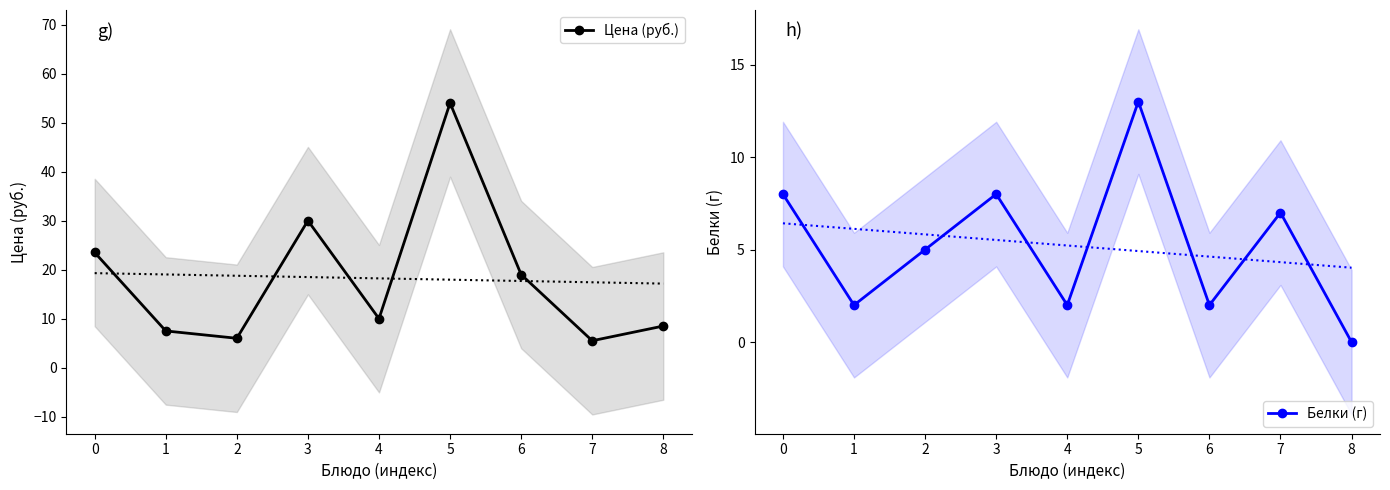

After their last crossing, which series has the higher values: Цена (руб.) or Белки (г)?

Цена (руб.)